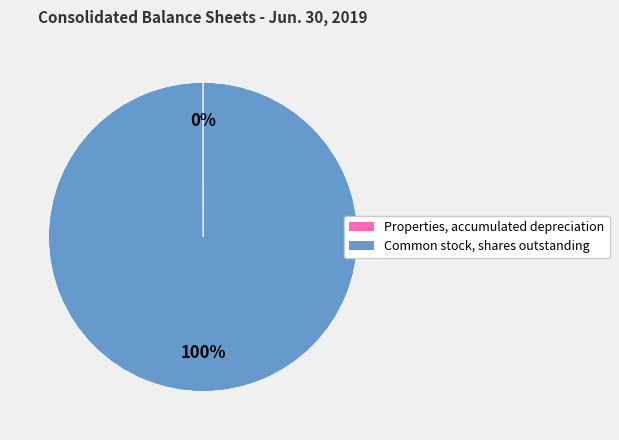

True or false: Common stock, shares outstanding accounts for 100% of the total.

True